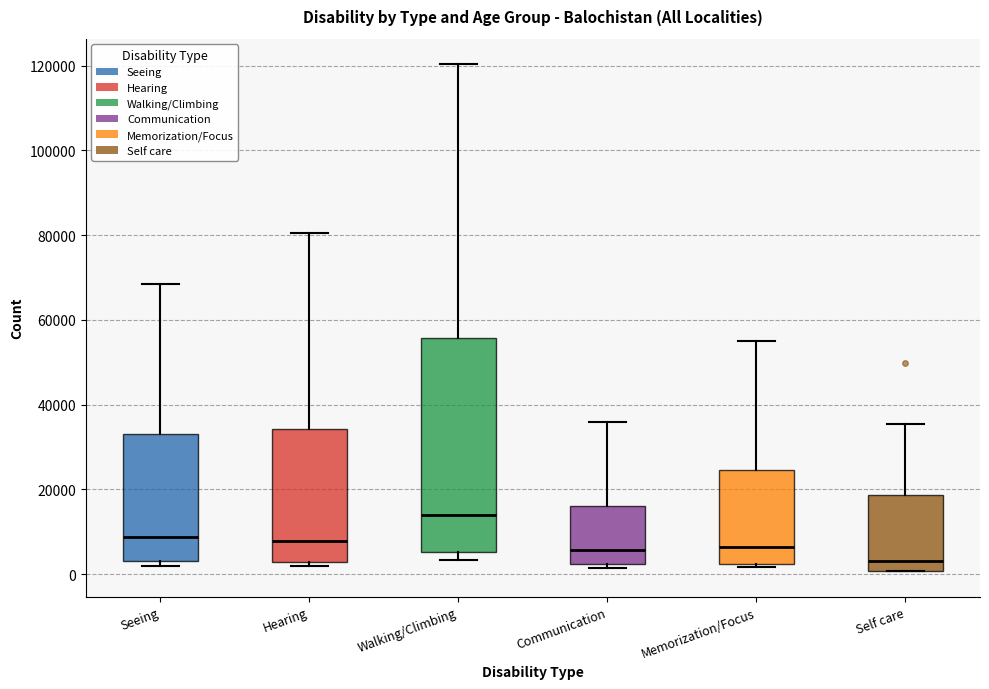

Reading left to right, transcribe this box plot: for each box, give where its median line is, the range the box spans, and where its two whiskers end, as read against the y-axis. The values are not printed on the chart, so give them approximately, as read against the axis.

Seeing: median 8000, box 2000 to 34000, whiskers 2000 (just below the box's lower edge) to 68000
Hearing: median 8000, box 2000 to 34000, whiskers 2000 (just below the box's lower edge) to 80000
Walking/Climbing: median 14000, box 6000 to 56000, whiskers 4000 to 120000
Communication: median 6000, box 2000 to 16000, whiskers 2000 (just below the box's lower edge) to 36000
Memorization/Focus: median 6000, box 2000 to 24000, whiskers 2000 (just below the box's lower edge) to 54000
Self care: median 4000, box 0 to 18000, whiskers 0 to 36000